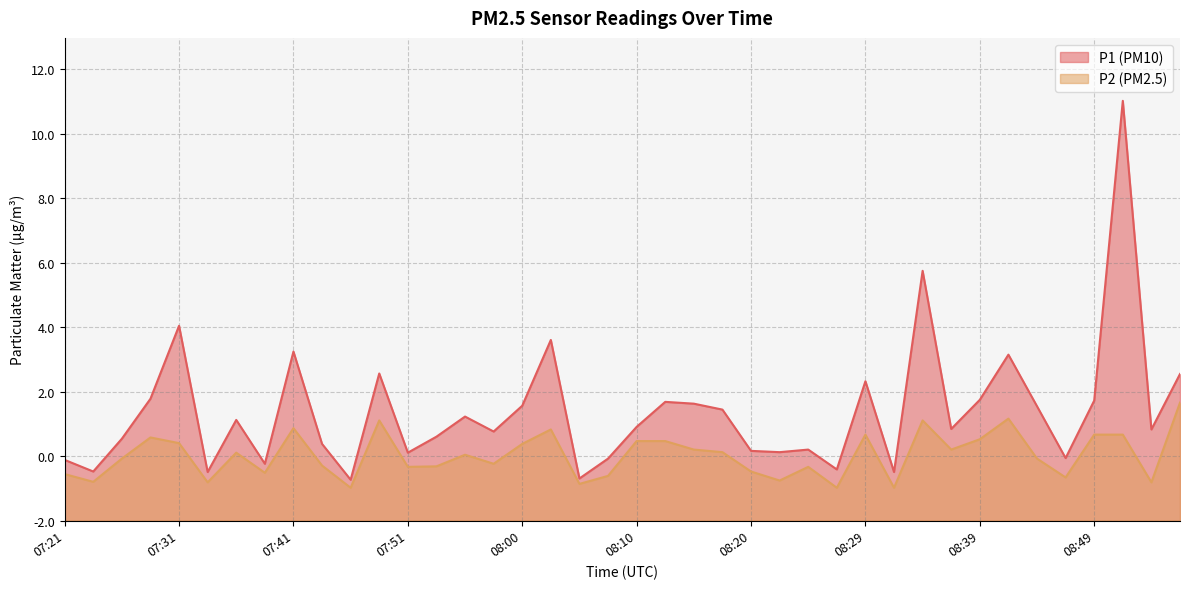

What are all the series names shown in the legend?

P1, P2